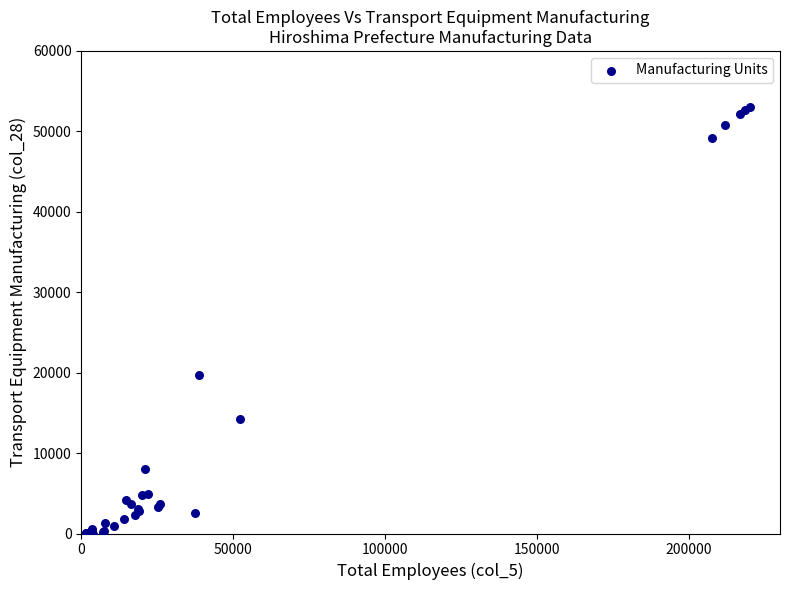

What Y value in the scatter plot is closest to 26512?

19655